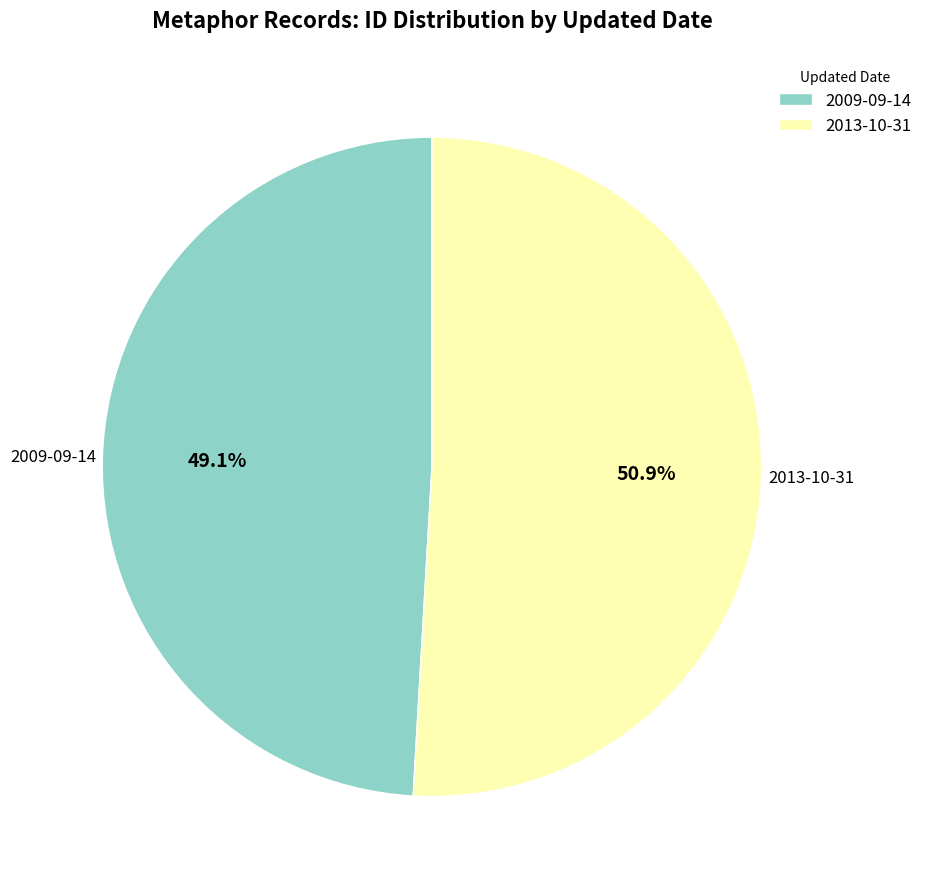

Which slice is the smallest?

2009-09-14